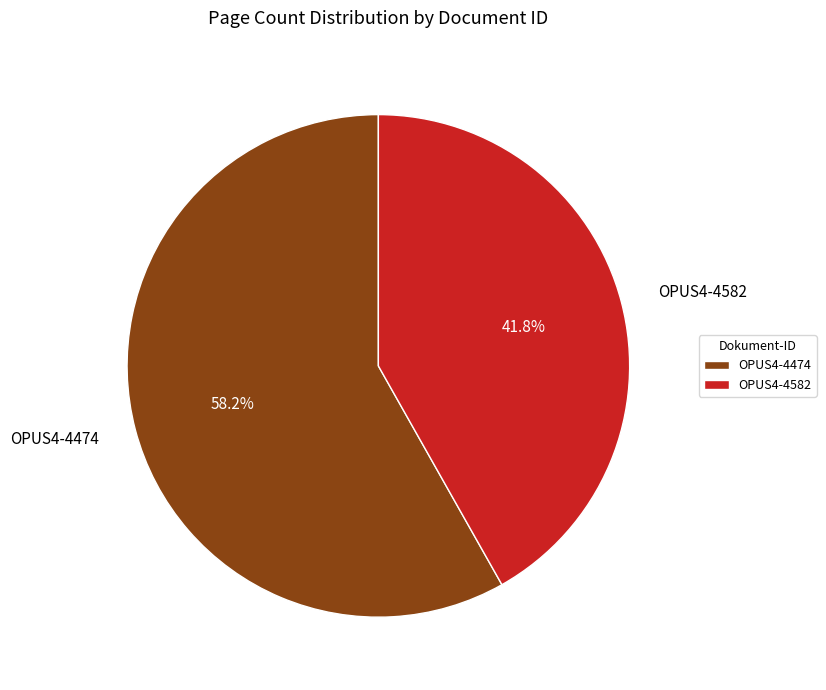

Which category has the biggest portion of the pie?

OPUS4-4474